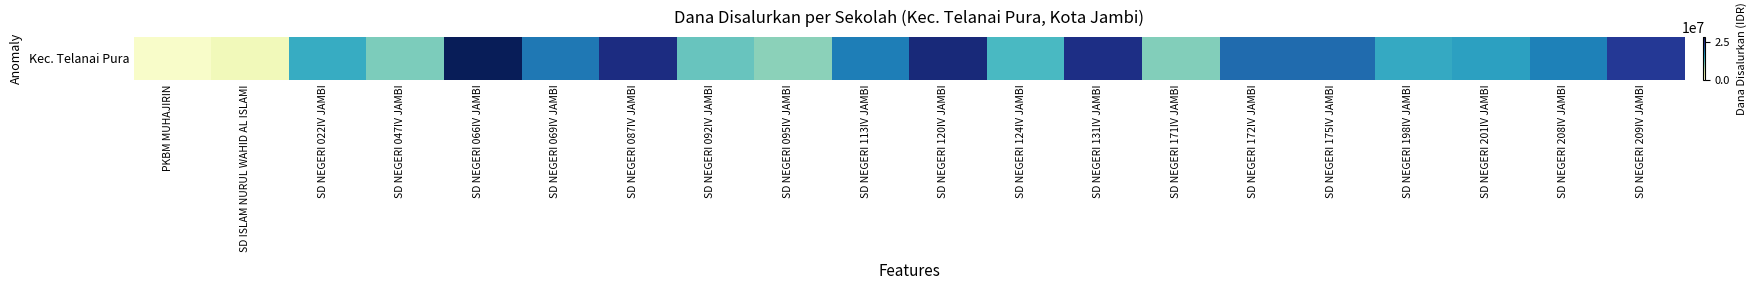

Reading right to left, what are all the values shown in this chart?

24075000	18450000	15975000	15075000	20025000	20025000	10350000	25200000	13500000	25875000	18675000	9900000	11700000	25425000	19125000	27900000	10575000	14850000	2700000	1350000